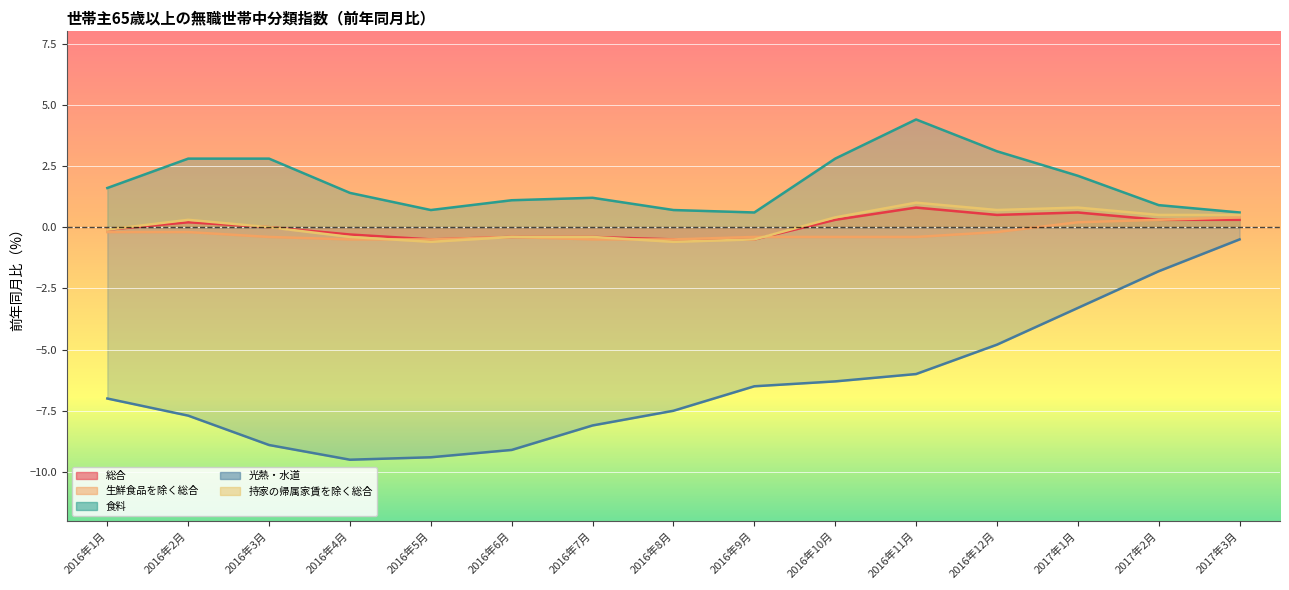

What is the value of the 光熱・水道 point at the 6th from the left?

-9.1